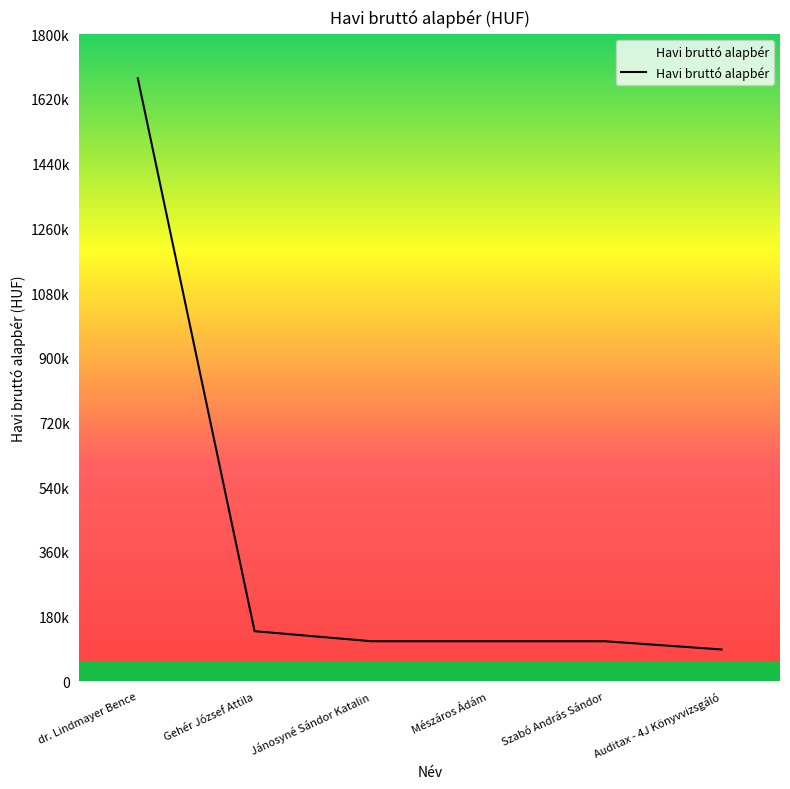

At which category does the chart reach its peak across all series?

dr. Lindmayer Bence